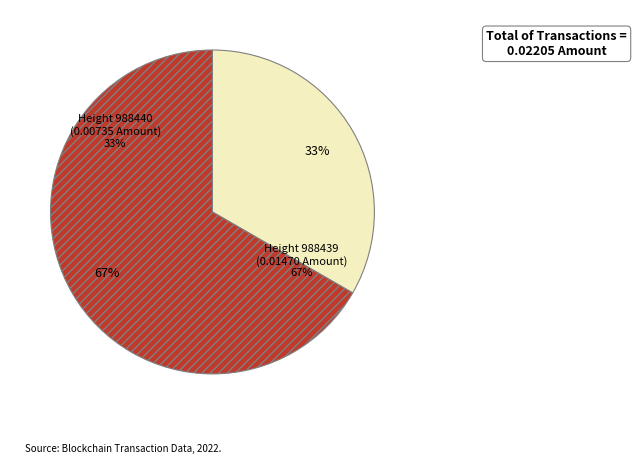

Does 988439 represent more than half of the total?

Yes